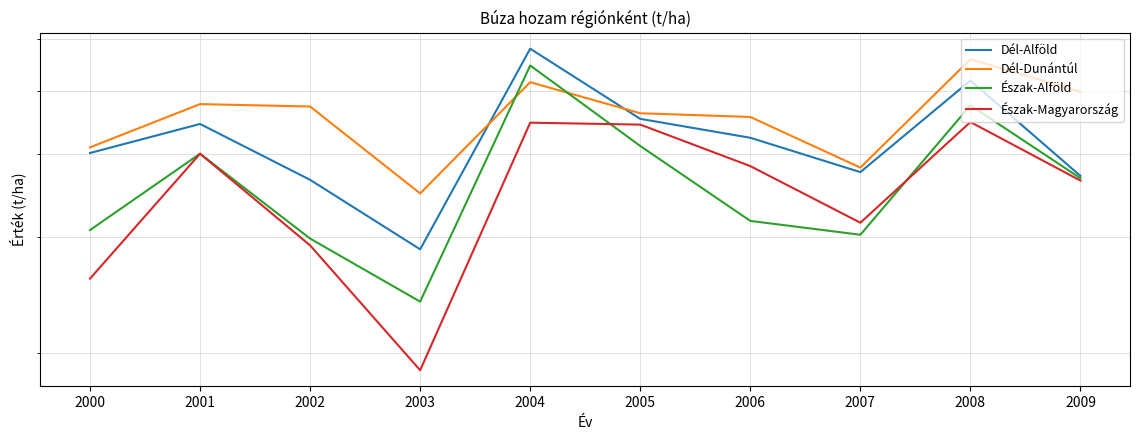

Reading right to left, transcribe all the data shown in this chart.

Dél-Alföld: 2009=3.7	2008=5.2	2007=3.8	2006=4.2	2005=4.5	2004=5.8	2003=2.9	2002=3.7	2001=4.5	2000=4.0
Dél-Dunántúl: 2009=5.0	2008=5.6	2007=3.8	2006=4.6	2005=4.6	2004=5.2	2003=3.5	2002=4.7	2001=4.8	2000=4.1
Észak-Alföld: 2009=3.7	2008=4.8	2007=3.0	2006=3.2	2005=4.1	2004=5.5	2003=2.4	2002=3.0	2001=4.0	2000=3.1
Észak-Magyarország: 2009=3.6	2008=4.5	2007=3.1	2006=3.8	2005=4.4	2004=4.5	2003=1.9	2002=2.9	2001=4.0	2000=2.6